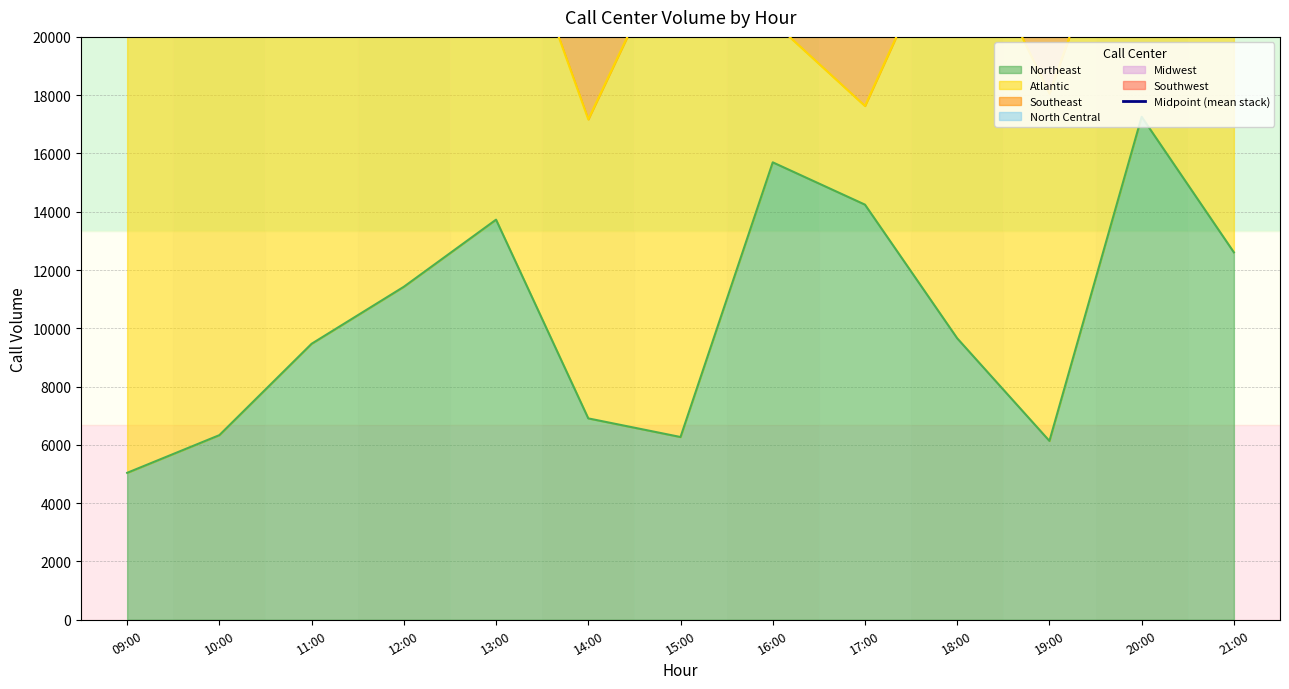

The value at 15:00 is 34116.0. True or false?

True